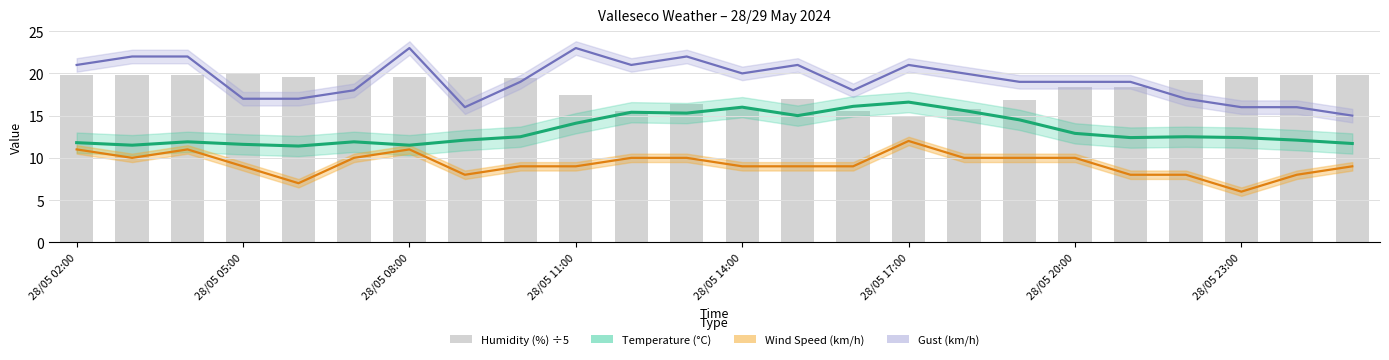

Is the value of Temperature (°C) at 19 greater than the value of Wind Speed (km/h) at 13?

Yes